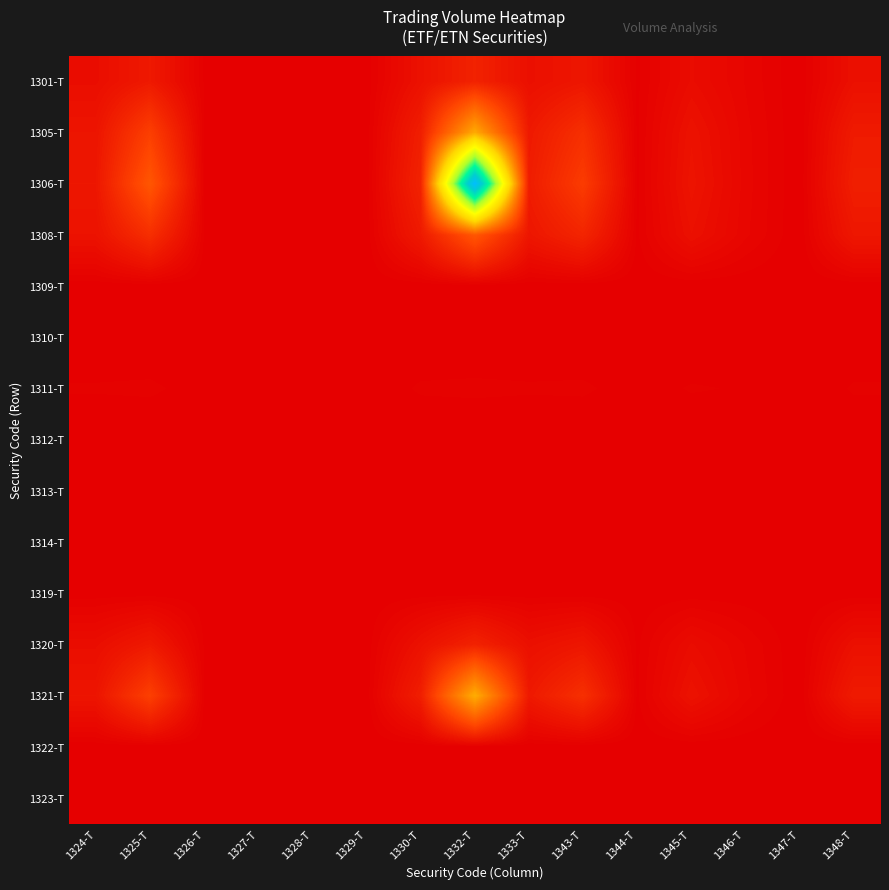

Reading left to right, extract all data points from this chart.

1301-T: 1324-T=0.0	1325-T=0.0	1326-T=0.0	1327-T=0.0	1328-T=0.0	1329-T=0.0	1330-T=0.0	1332-T=0.1	1333-T=0.0	1343-T=0.0	1344-T=0.0	1345-T=0.0	1346-T=0.0	1347-T=0.0	1348-T=0.0
1305-T: 1324-T=0.0	1325-T=0.1	1326-T=0.0	1327-T=0.0	1328-T=0.0	1329-T=0.0	1330-T=0.1	1332-T=0.3	1333-T=0.0	1343-T=0.1	1344-T=0.0	1345-T=0.0	1346-T=0.0	1347-T=0.0	1348-T=0.1
1306-T: 1324-T=0.0	1325-T=0.2	1326-T=0.0	1327-T=0.0	1328-T=0.0	1329-T=0.0	1330-T=0.1	1332-T=1.0	1333-T=0.1	1343-T=0.1	1344-T=0.0	1345-T=0.0	1346-T=0.0	1347-T=0.0	1348-T=0.1
1308-T: 1324-T=0.0	1325-T=0.1	1326-T=0.0	1327-T=0.0	1328-T=0.0	1329-T=0.0	1330-T=0.0	1332-T=0.2	1333-T=0.0	1343-T=0.1	1344-T=0.0	1345-T=0.0	1346-T=0.0	1347-T=0.0	1348-T=0.0
1309-T: 1324-T=0.0	1325-T=0.0	1326-T=0.0	1327-T=0.0	1328-T=0.0	1329-T=0.0	1330-T=0.0	1332-T=0.0	1333-T=0.0	1343-T=0.0	1344-T=0.0	1345-T=0.0	1346-T=0.0	1347-T=0.0	1348-T=0.0
1310-T: 1324-T=0.0	1325-T=0.0	1326-T=0.0	1327-T=0.0	1328-T=0.0	1329-T=0.0	1330-T=0.0	1332-T=0.0	1333-T=0.0	1343-T=0.0	1344-T=0.0	1345-T=0.0	1346-T=0.0	1347-T=0.0	1348-T=0.0
1311-T: 1324-T=0.0	1325-T=0.0	1326-T=0.0	1327-T=0.0	1328-T=0.0	1329-T=0.0	1330-T=0.0	1332-T=0.0	1333-T=0.0	1343-T=0.0	1344-T=0.0	1345-T=0.0	1346-T=0.0	1347-T=0.0	1348-T=0.0
1312-T: 1324-T=0.0	1325-T=0.0	1326-T=0.0	1327-T=0.0	1328-T=0.0	1329-T=0.0	1330-T=0.0	1332-T=0.0	1333-T=0.0	1343-T=0.0	1344-T=0.0	1345-T=0.0	1346-T=0.0	1347-T=0.0	1348-T=0.0
1313-T: 1324-T=0.0	1325-T=0.0	1326-T=0.0	1327-T=0.0	1328-T=0.0	1329-T=0.0	1330-T=0.0	1332-T=0.0	1333-T=0.0	1343-T=0.0	1344-T=0.0	1345-T=0.0	1346-T=0.0	1347-T=0.0	1348-T=0.0
1314-T: 1324-T=0.0	1325-T=0.0	1326-T=0.0	1327-T=0.0	1328-T=0.0	1329-T=0.0	1330-T=0.0	1332-T=0.0	1333-T=0.0	1343-T=0.0	1344-T=0.0	1345-T=0.0	1346-T=0.0	1347-T=0.0	1348-T=0.0
1319-T: 1324-T=0.0	1325-T=0.0	1326-T=0.0	1327-T=0.0	1328-T=0.0	1329-T=0.0	1330-T=0.0	1332-T=0.0	1333-T=0.0	1343-T=0.0	1344-T=0.0	1345-T=0.0	1346-T=0.0	1347-T=0.0	1348-T=0.0
1320-T: 1324-T=0.0	1325-T=0.0	1326-T=0.0	1327-T=0.0	1328-T=0.0	1329-T=0.0	1330-T=0.0	1332-T=0.1	1333-T=0.0	1343-T=0.0	1344-T=0.0	1345-T=0.0	1346-T=0.0	1347-T=0.0	1348-T=0.0
1321-T: 1324-T=0.0	1325-T=0.1	1326-T=0.0	1327-T=0.0	1328-T=0.0	1329-T=0.0	1330-T=0.1	1332-T=0.3	1333-T=0.0	1343-T=0.1	1344-T=0.0	1345-T=0.0	1346-T=0.0	1347-T=0.0	1348-T=0.1
1322-T: 1324-T=0.0	1325-T=0.0	1326-T=0.0	1327-T=0.0	1328-T=0.0	1329-T=0.0	1330-T=0.0	1332-T=0.0	1333-T=0.0	1343-T=0.0	1344-T=0.0	1345-T=0.0	1346-T=0.0	1347-T=0.0	1348-T=0.0
1323-T: 1324-T=0.0	1325-T=0.0	1326-T=0.0	1327-T=0.0	1328-T=0.0	1329-T=0.0	1330-T=0.0	1332-T=0.0	1333-T=0.0	1343-T=0.0	1344-T=0.0	1345-T=0.0	1346-T=0.0	1347-T=0.0	1348-T=0.0